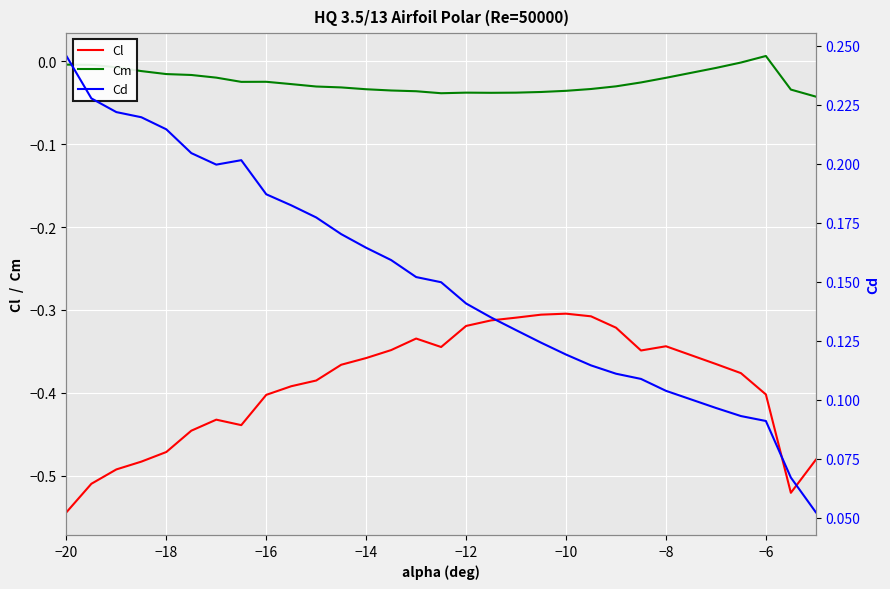

True or false: Cm and Cl intersect in this chart.

False